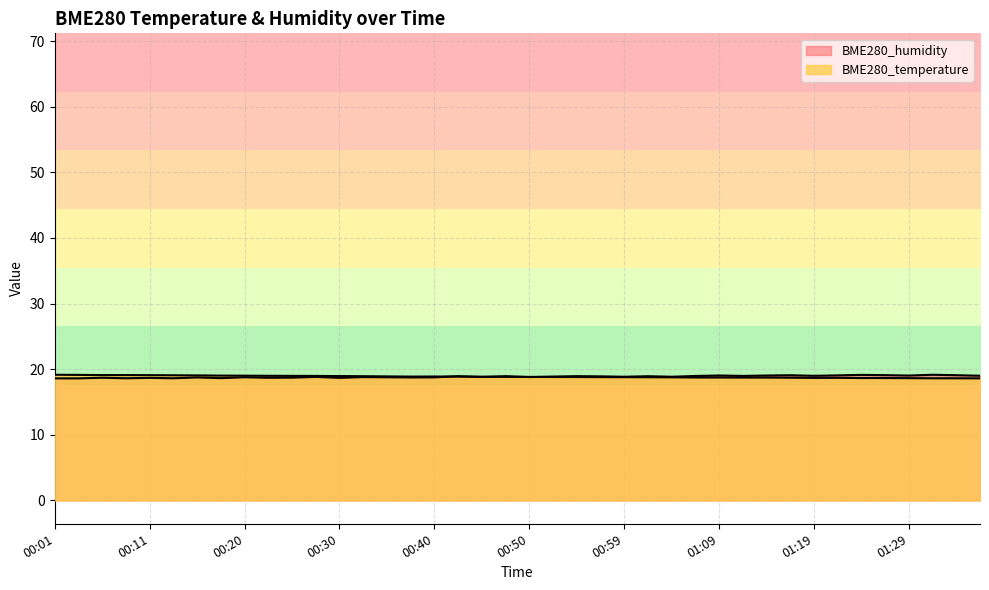

What is the difference between the maximum and second lowest values in the BME280_humidity series?

0.5